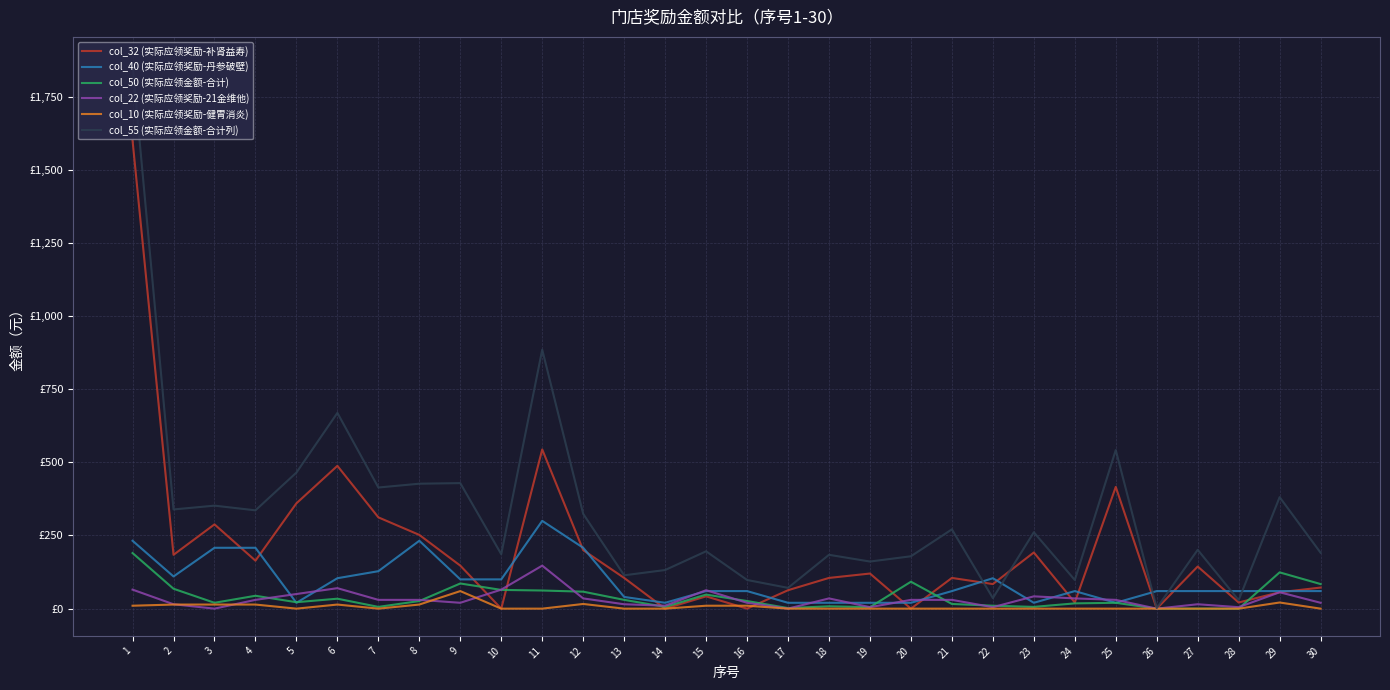

Does the chart display data point markers on the line(s)?

No